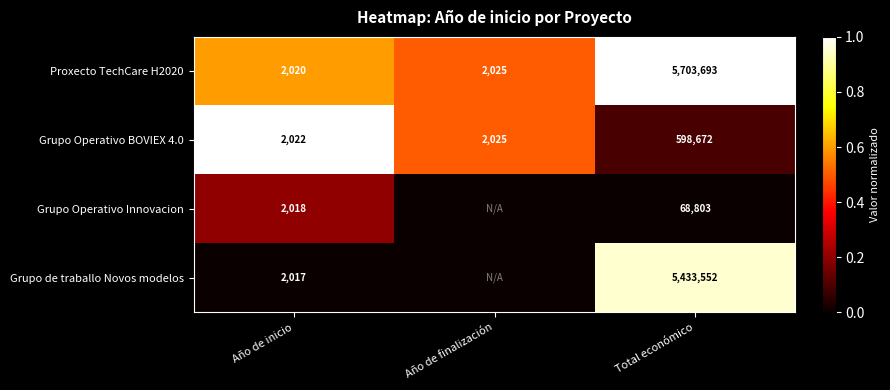

At how many categories does at least one series exceed 0?

3